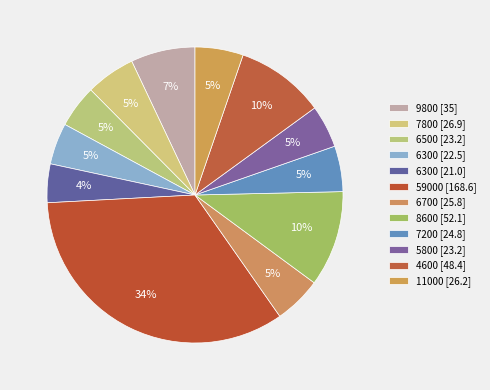

How many segments does this pie chart have?

12